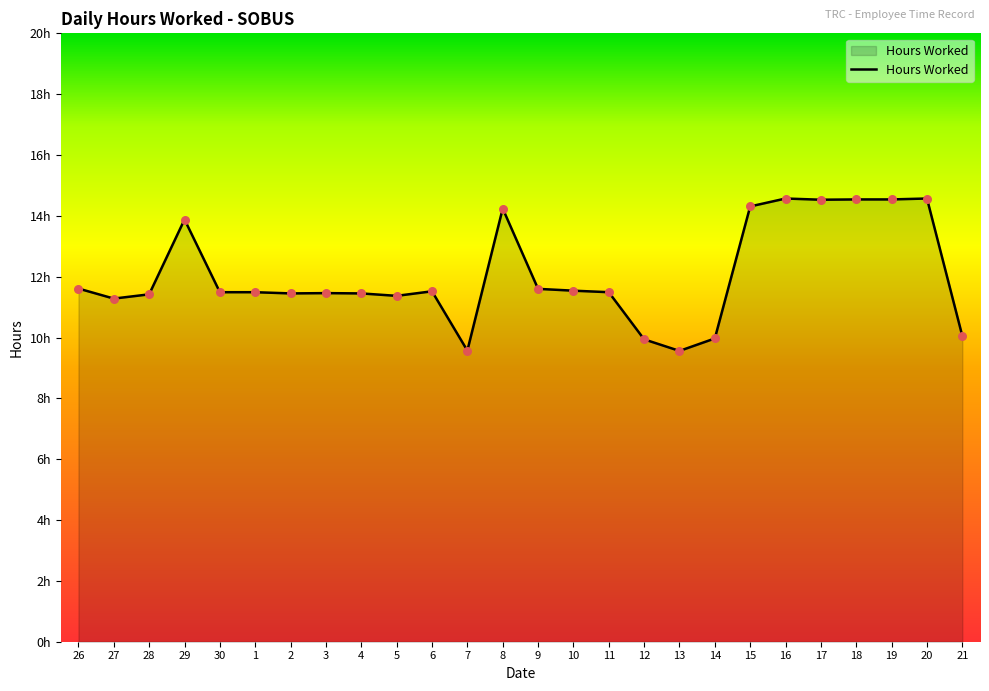

Which has a higher value, 15 or 28?

15